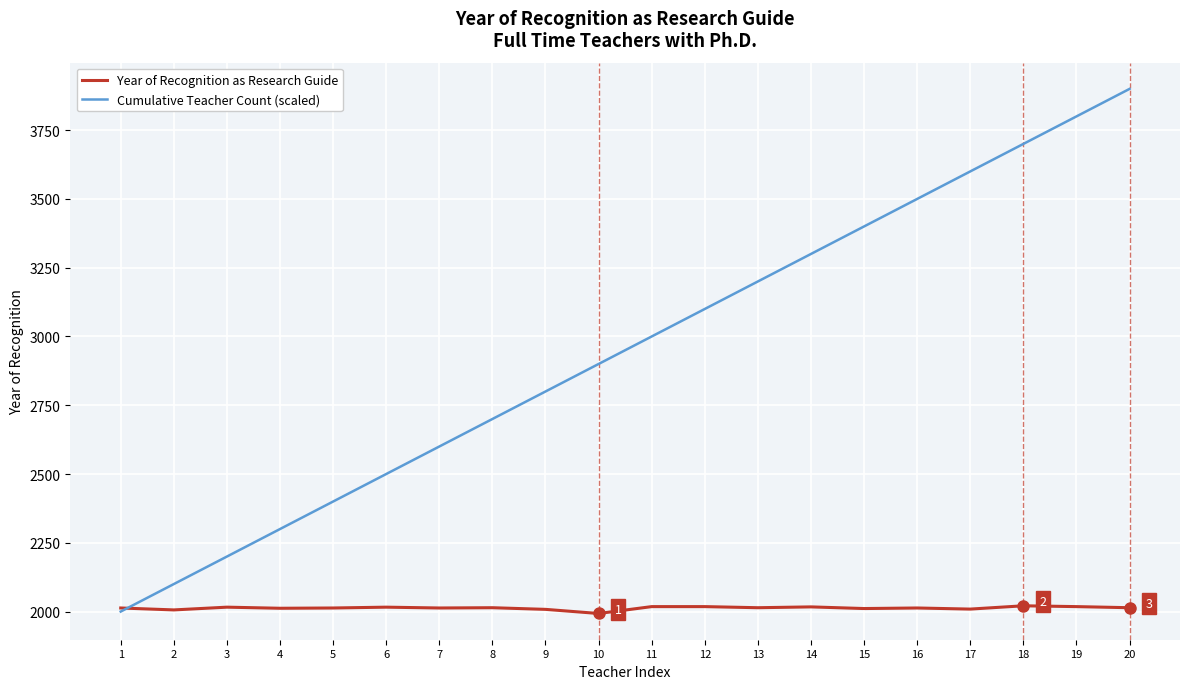

True or false: Cumulative Teacher Count (scaled) has more than 2 points higher than both neighbors.

False